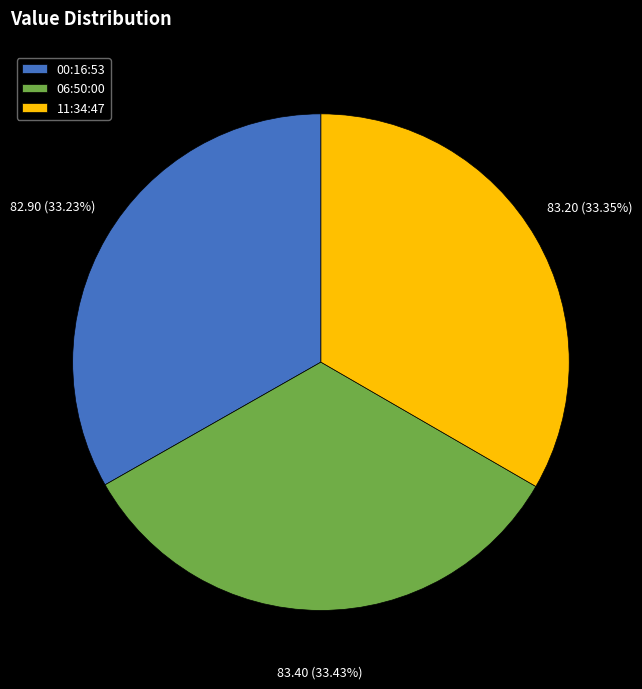

Combined, do 11:34:47 and 06:50:00 account for over 50%?

Yes